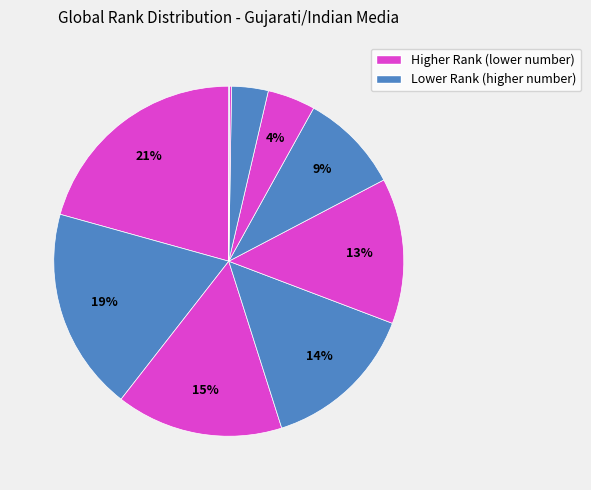

To the nearest percent, what is the average slice percentage?

10%